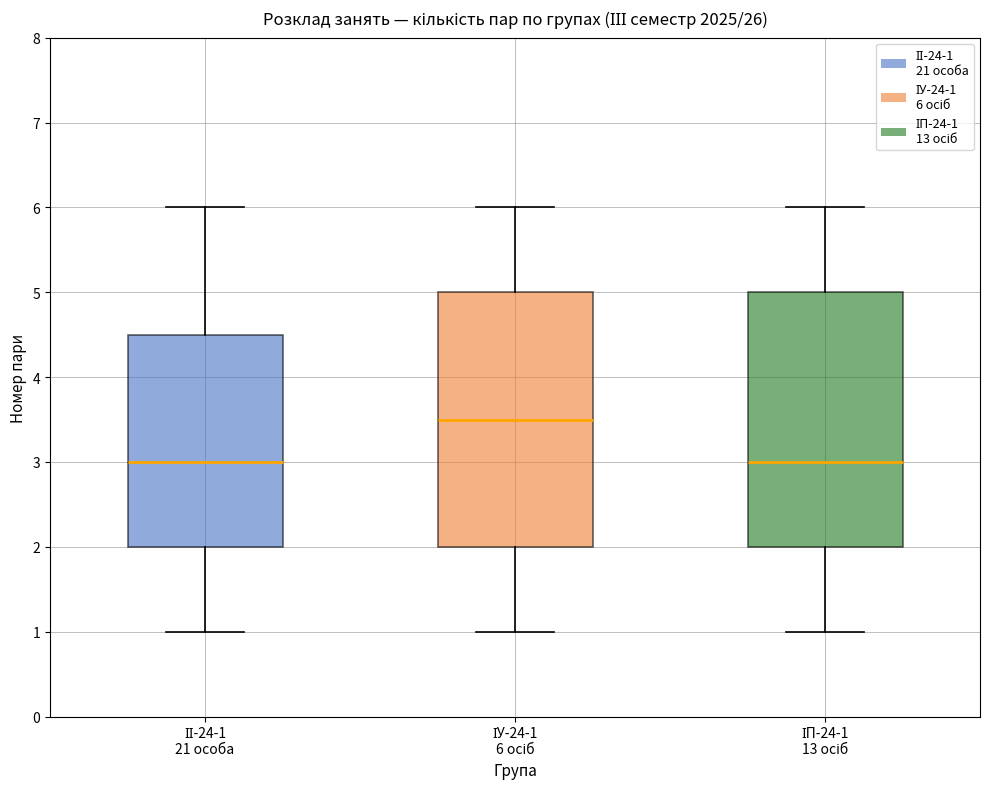

Reading left to right, transcribe this box plot: for each box, give where its median line is, the range the box spans, and where its two whiskers end, as read against the y-axis. The values are not printed on the chart, so give them approximately, as read against the axis.

ІІ-24-1 21 особа: median 3.0, box 2.0 to 4.5, whiskers 1.0 to 6.0
ІУ-24-1 6 осіб: median 3.5, box 2.0 to 5.0, whiskers 1.0 to 6.0
ІП-24-1 13 осіб: median 3.0, box 2.0 to 5.0, whiskers 1.0 to 6.0